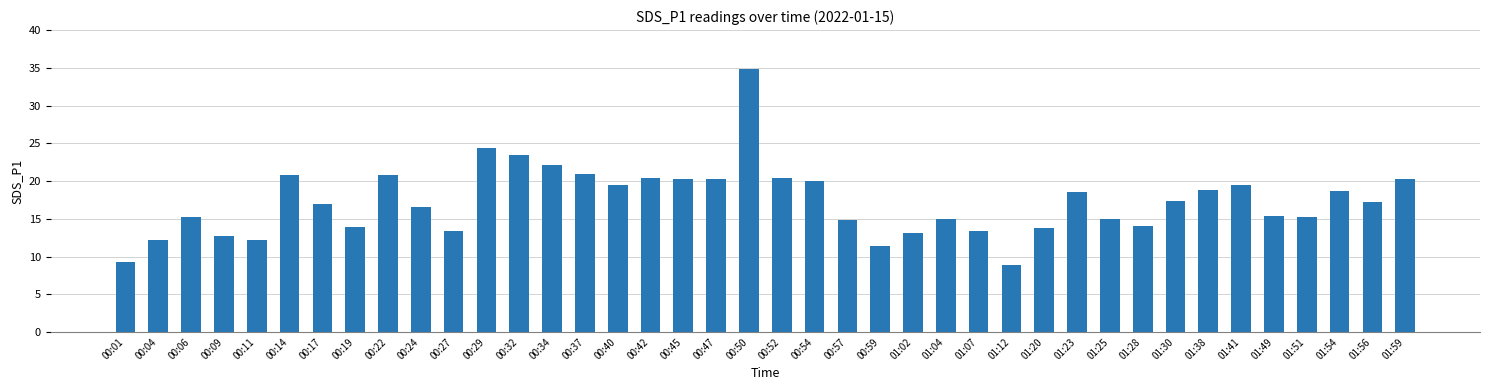

What is the minimum value shown in the chart?

8.9